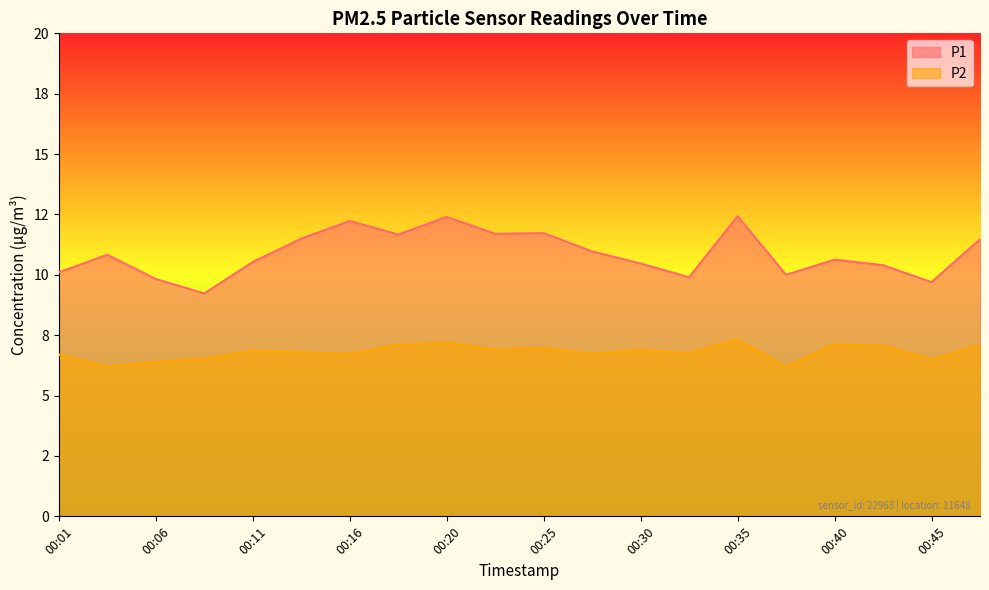

What is the maximum value for P1?

12.4